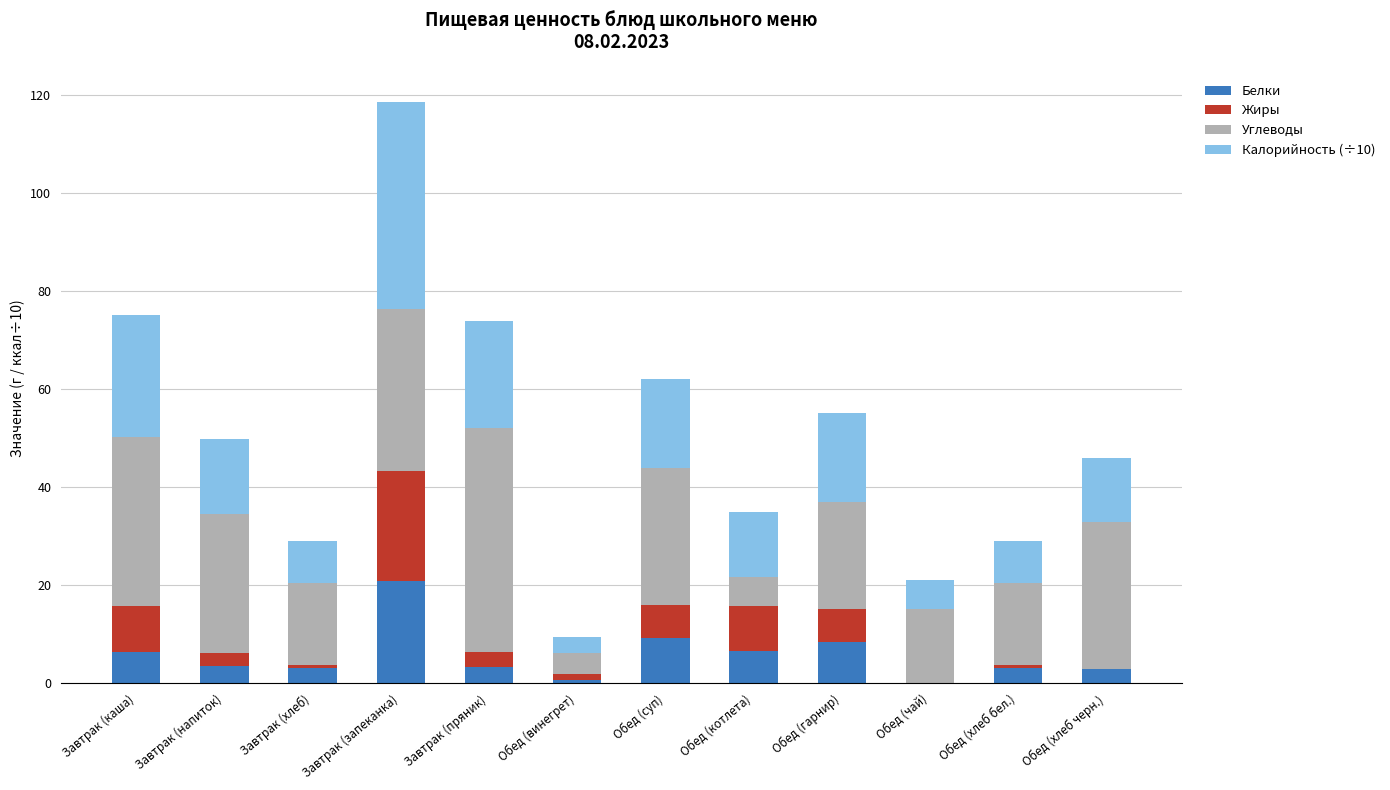

What is the total value across all series at Обед (суп)?

62.1